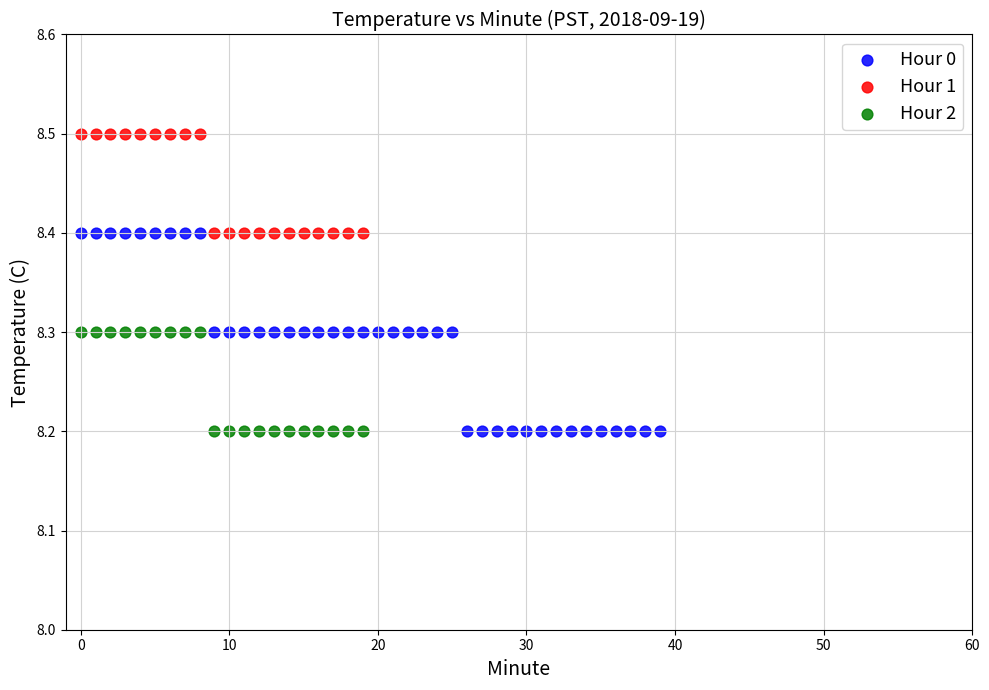

Which series has the widest spread of Y values?

Hour 0